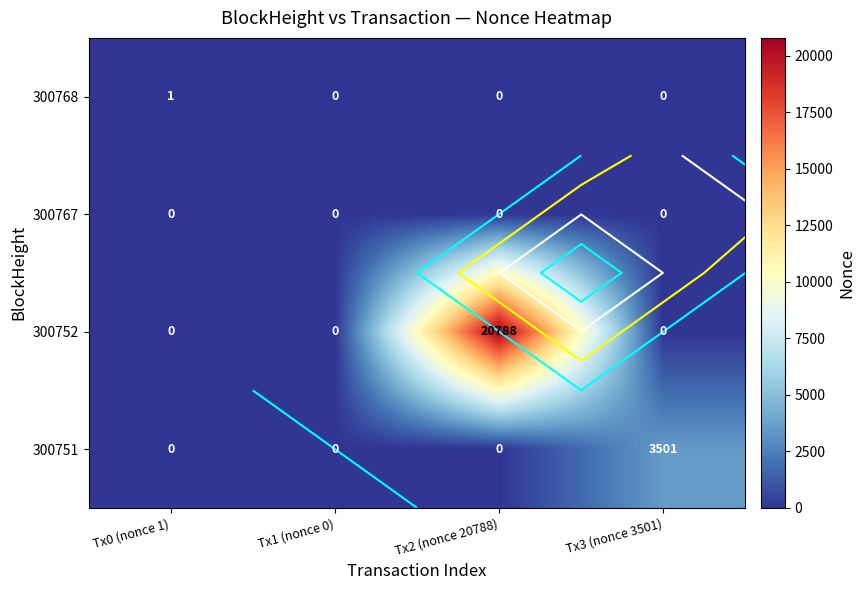

The 300751 series shows 0 at Tx1 (nonce 0). True or false?

True